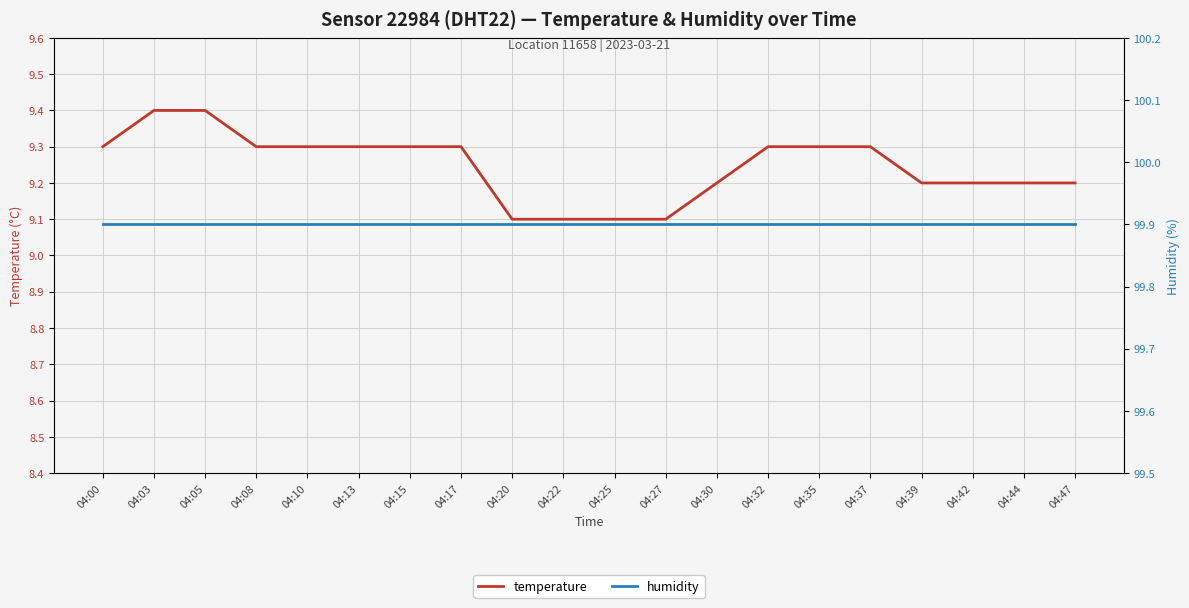

What is the difference between the highest and lowest values at 04:13?

90.6